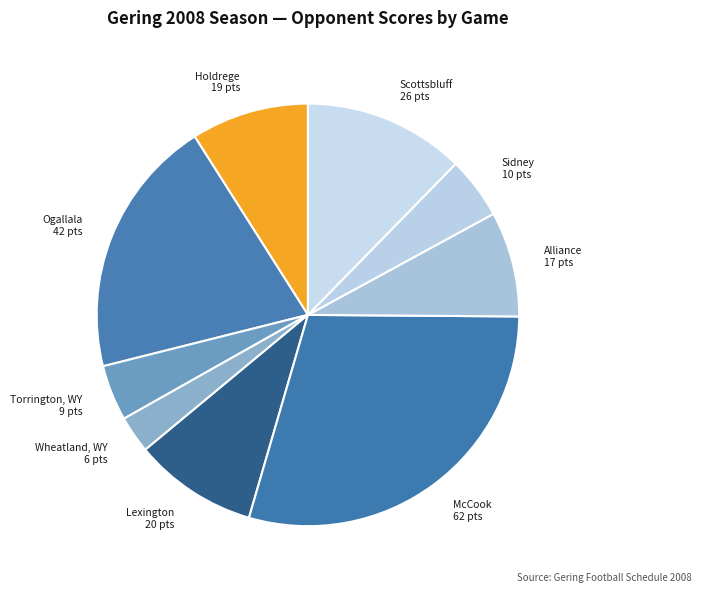

Is there any slice that represents more than half of the pie?

No